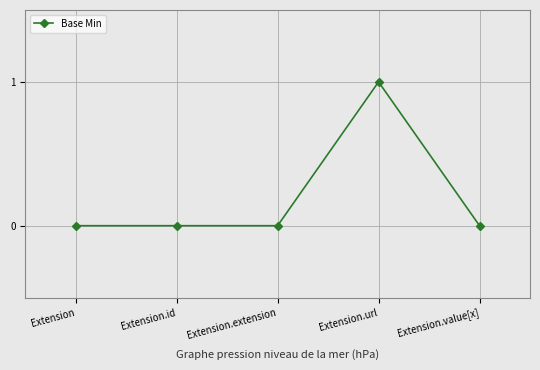

The value at Extension.id is 0. True or false?

True